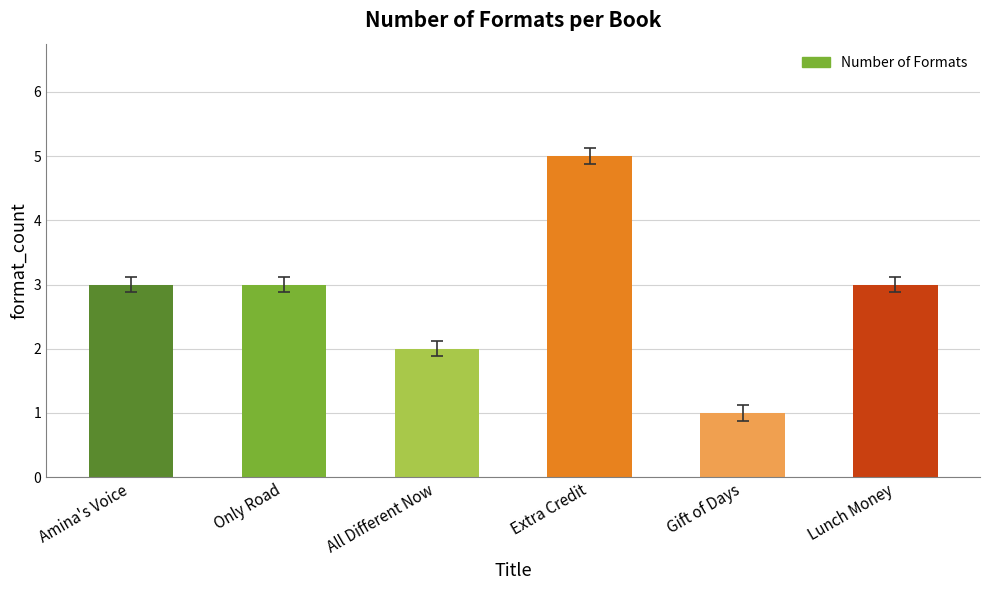

How many data points does each series have?

6